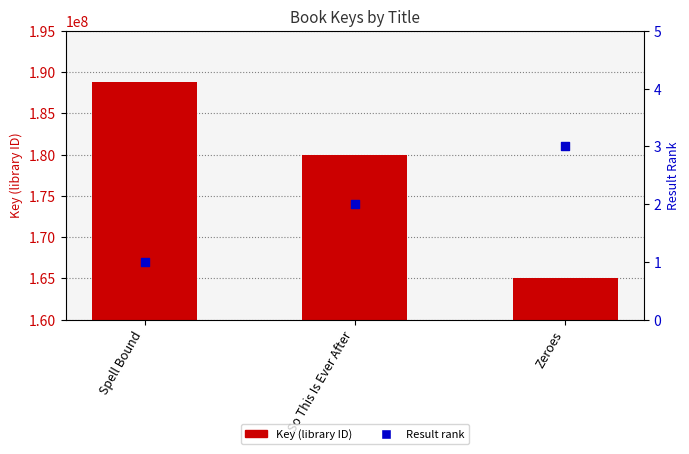

What are all the series names shown in the legend?

Key (library ID), Result rank